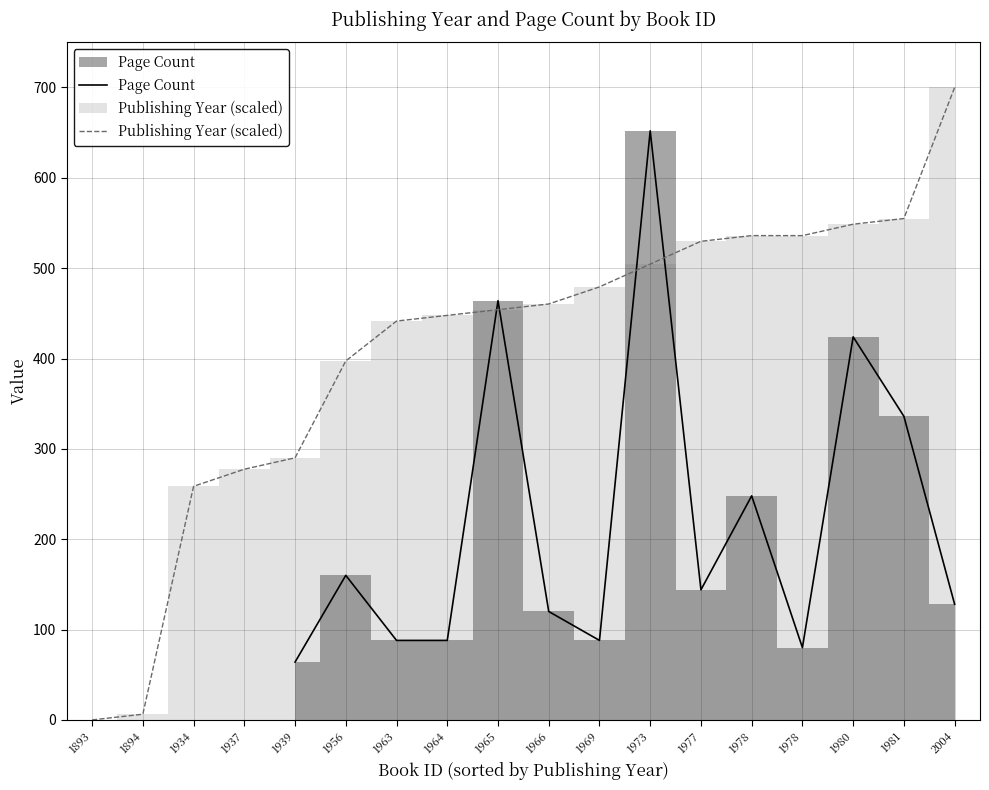

Which series ends up on top after the final intersection of Page Count and Publishing Year (scaled)?

Publishing Year (scaled)